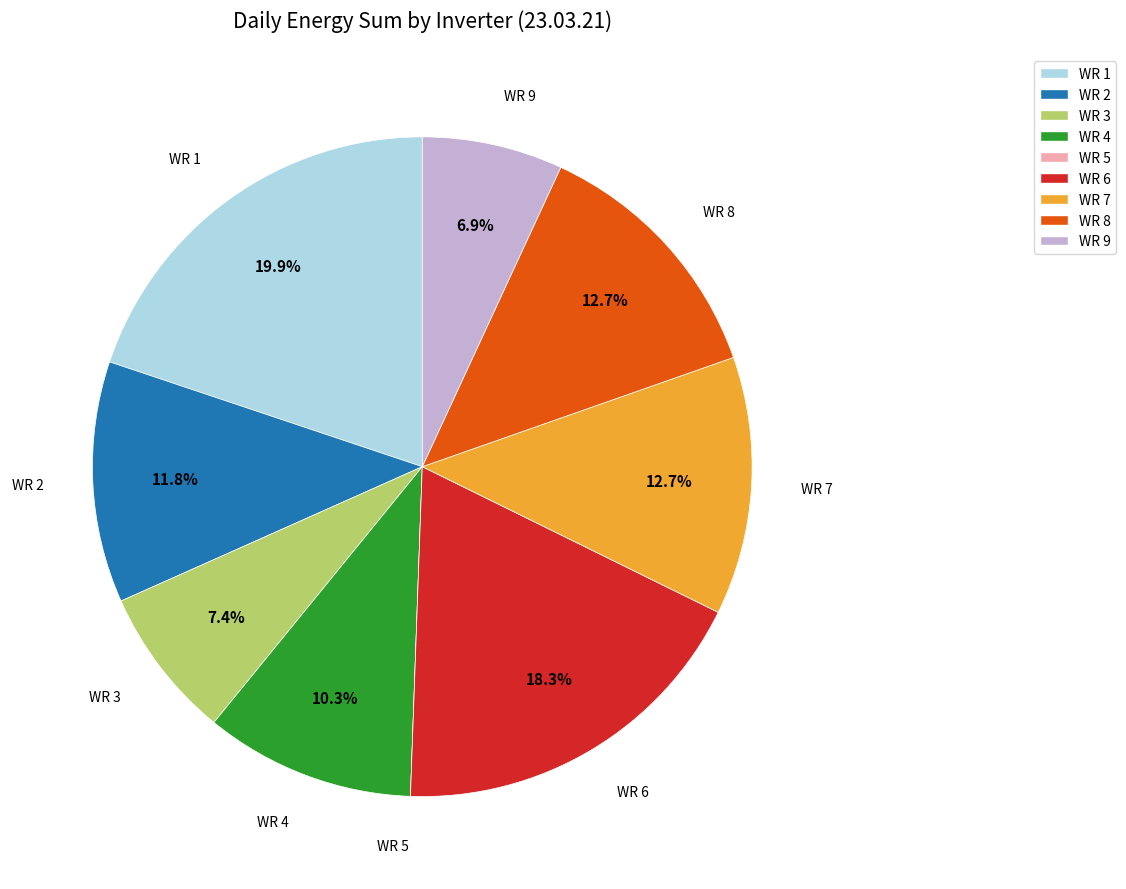

To the nearest percent, what percentage of the pie is WR 6?

18%